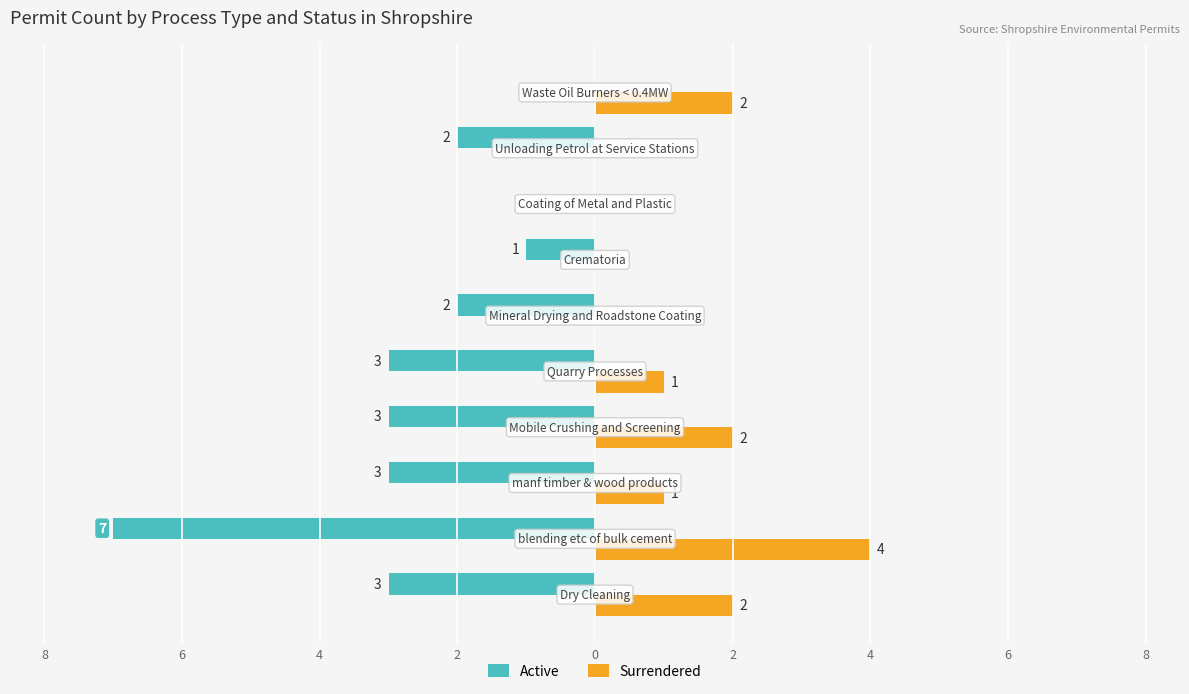

What are all the series names shown in the legend?

Active, Surrendered